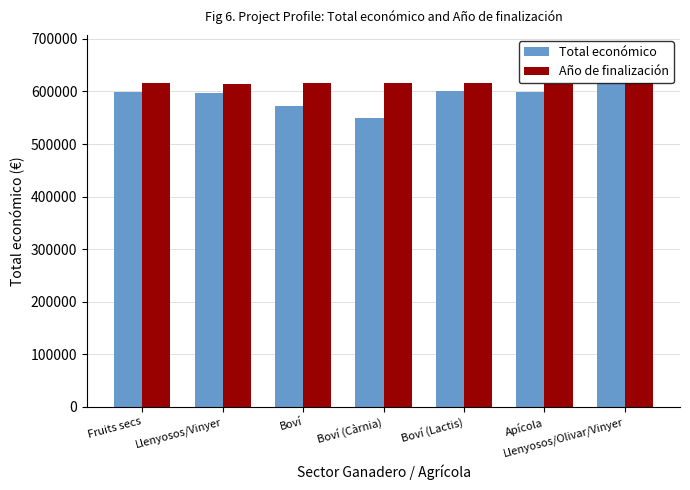

What is the difference between the second highest and minimum values in the Total económico series?

51111.0